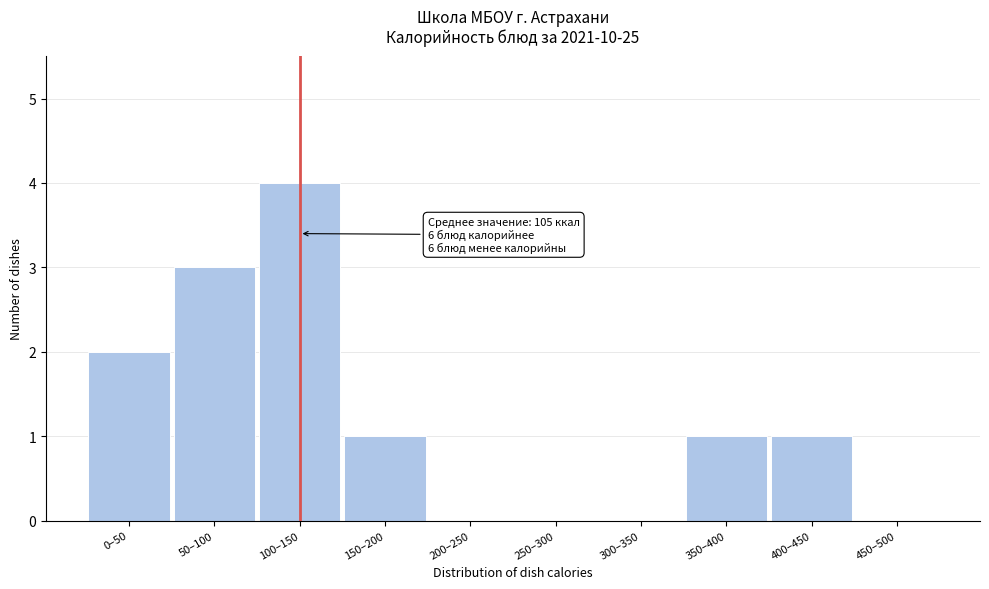

Reading left to right, extract all data points from this chart.

0–50=2	50–100=3	100–150=4	150–200=1	200–250=0	250–300=0	300–350=0	350–400=1	400–450=1	450–500=0